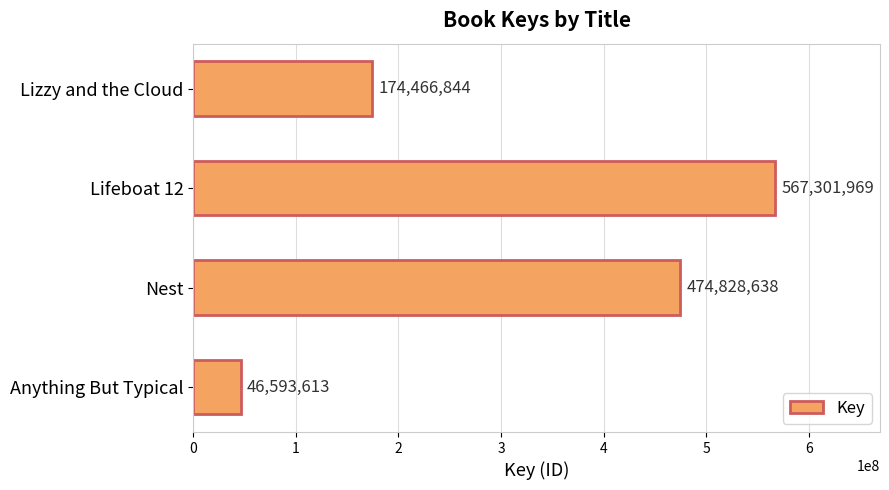

How many bars are there in total?

4